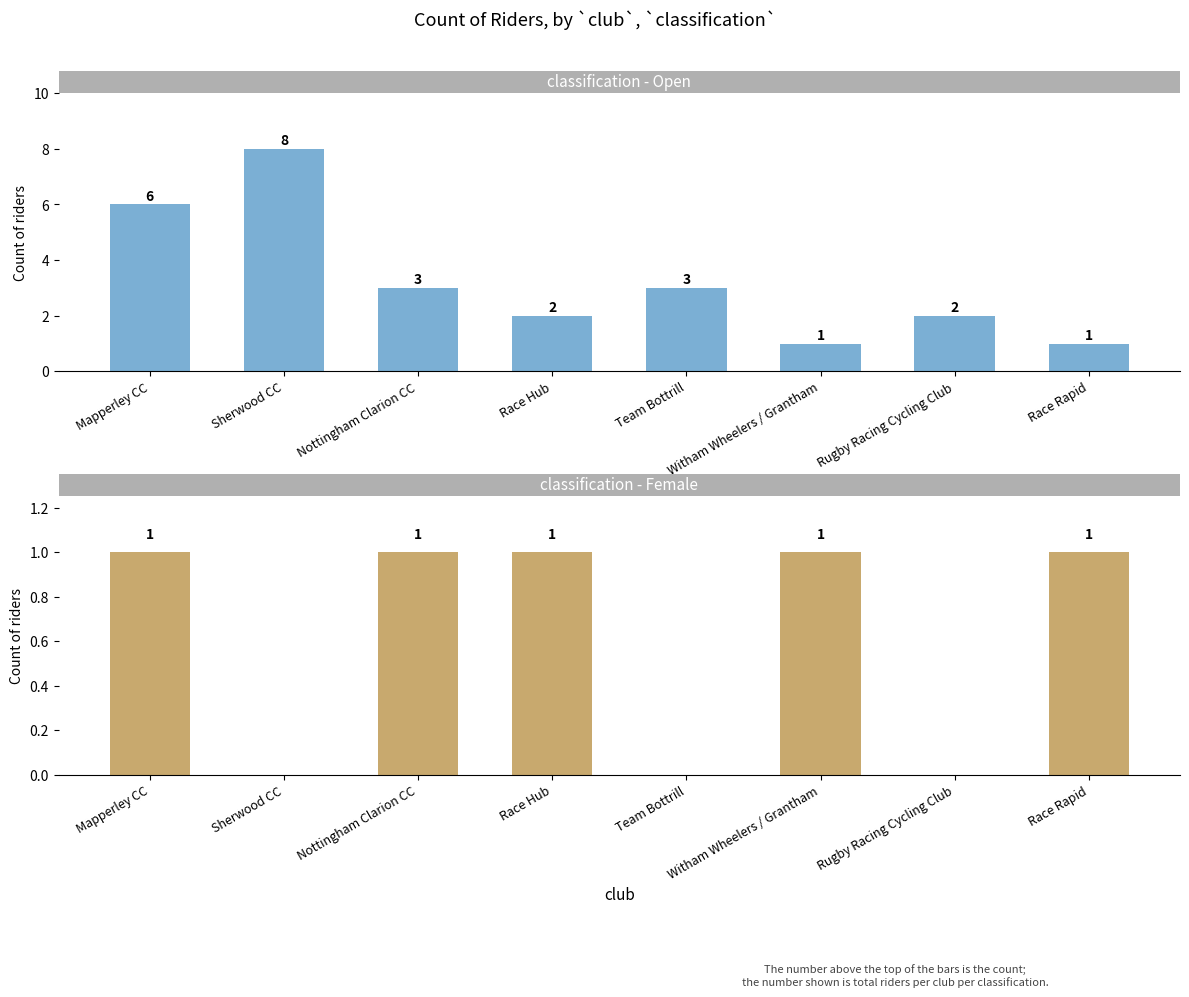

Reading right to left, list all the values displayed in this chart.

classification - Open: Race Rapid=1	Rugby Racing Cycling Club=2	Witham Wheelers / Grantham=1	Team Bottrill=3	Race Hub=2	Nottingham Clarion CC=3	Sherwood CC=8	Mapperley CC=6
classification - Female: Race Rapid=1	Rugby Racing Cycling Club=0	Witham Wheelers / Grantham=1	Team Bottrill=0	Race Hub=1	Nottingham Clarion CC=1	Sherwood CC=0	Mapperley CC=1